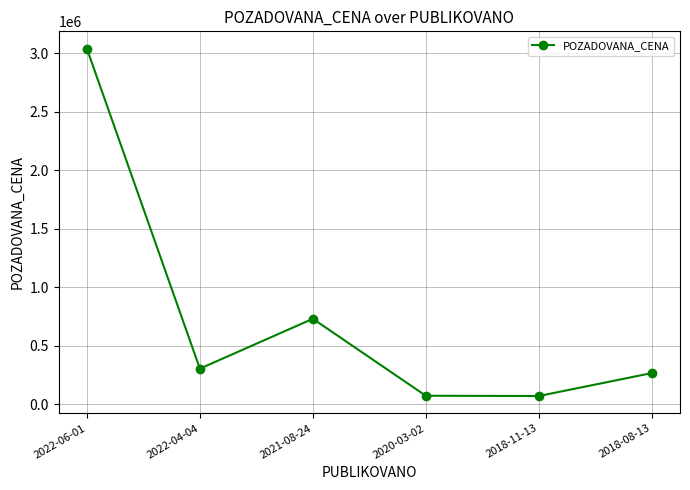

At which category does the chart reach its peak across all series?

2022-06-01